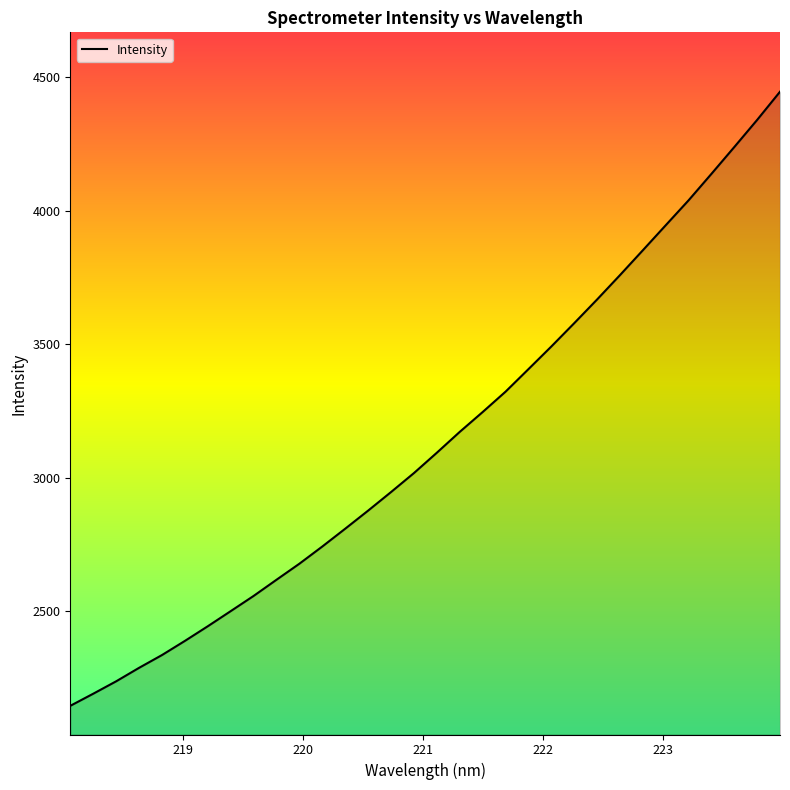

What is the smallest value displayed?

2146.3